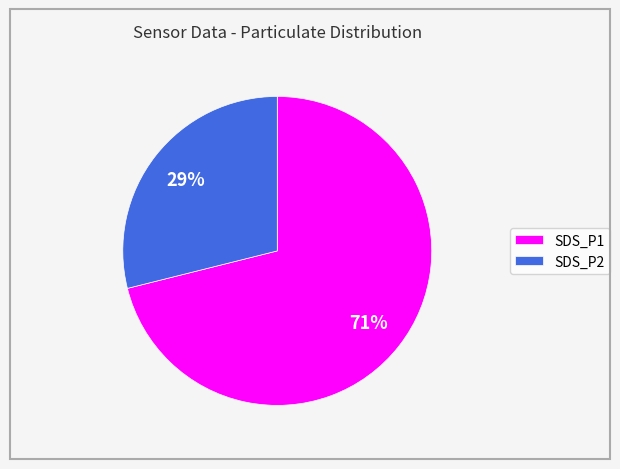

Is the sum of SDS_P2 and SDS_P1 greater than half?

Yes